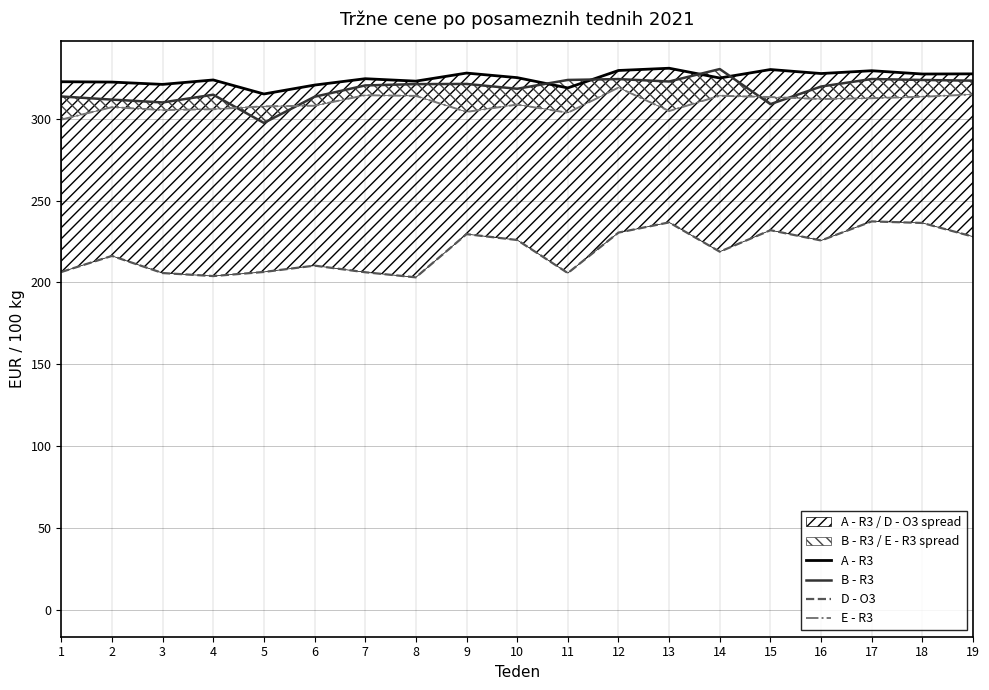

What is the total value across all series at 16?

1185.2